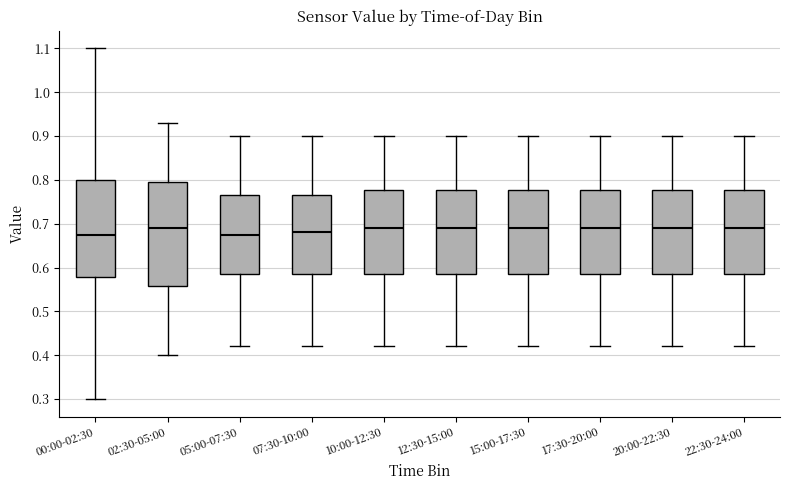

Which box is the tallest, from its lower edge to its upper edge?

02:30-05:00